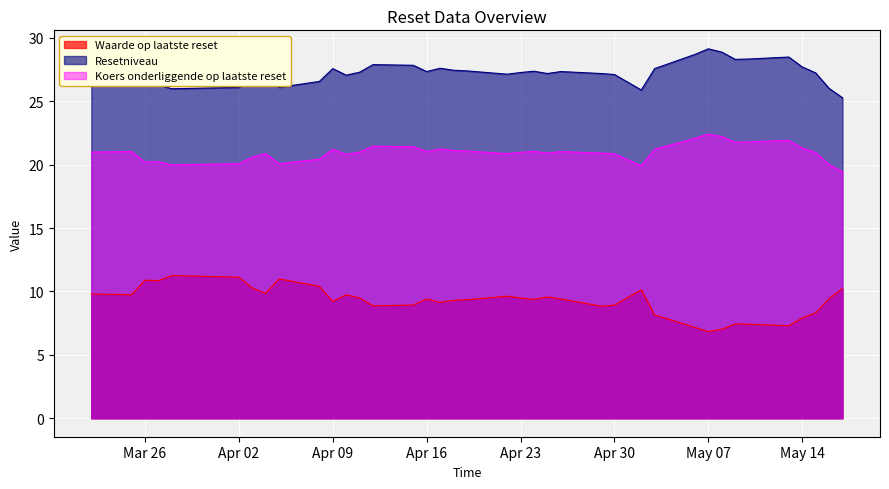

How many categories are shown in the chart?

38